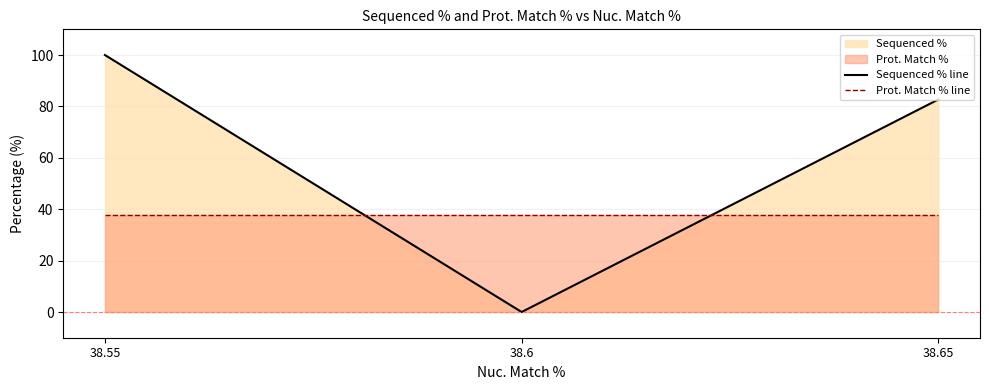

Read the Prot. Match % line value at 38.55.

37.7